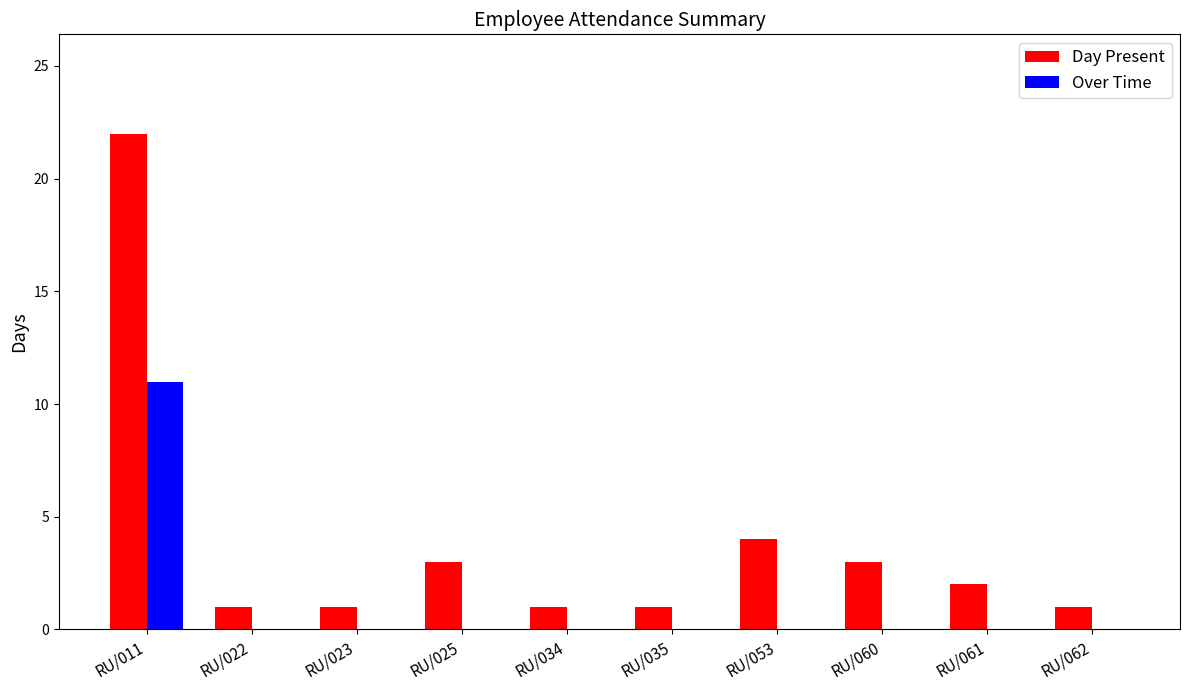

True or false: Over Time has a value of 0 at RU/053.

True